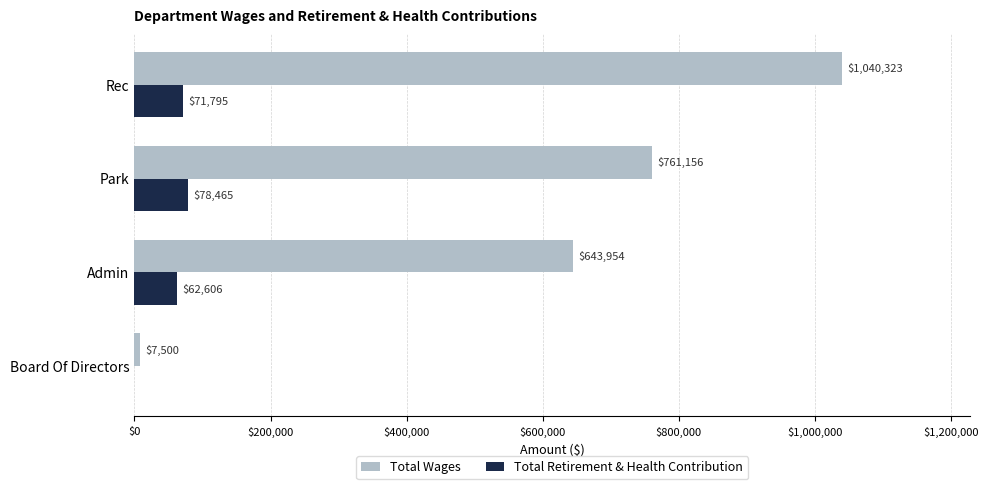

What are all the series names shown in the legend?

Total Wages, Total Retirement & Health Contribution